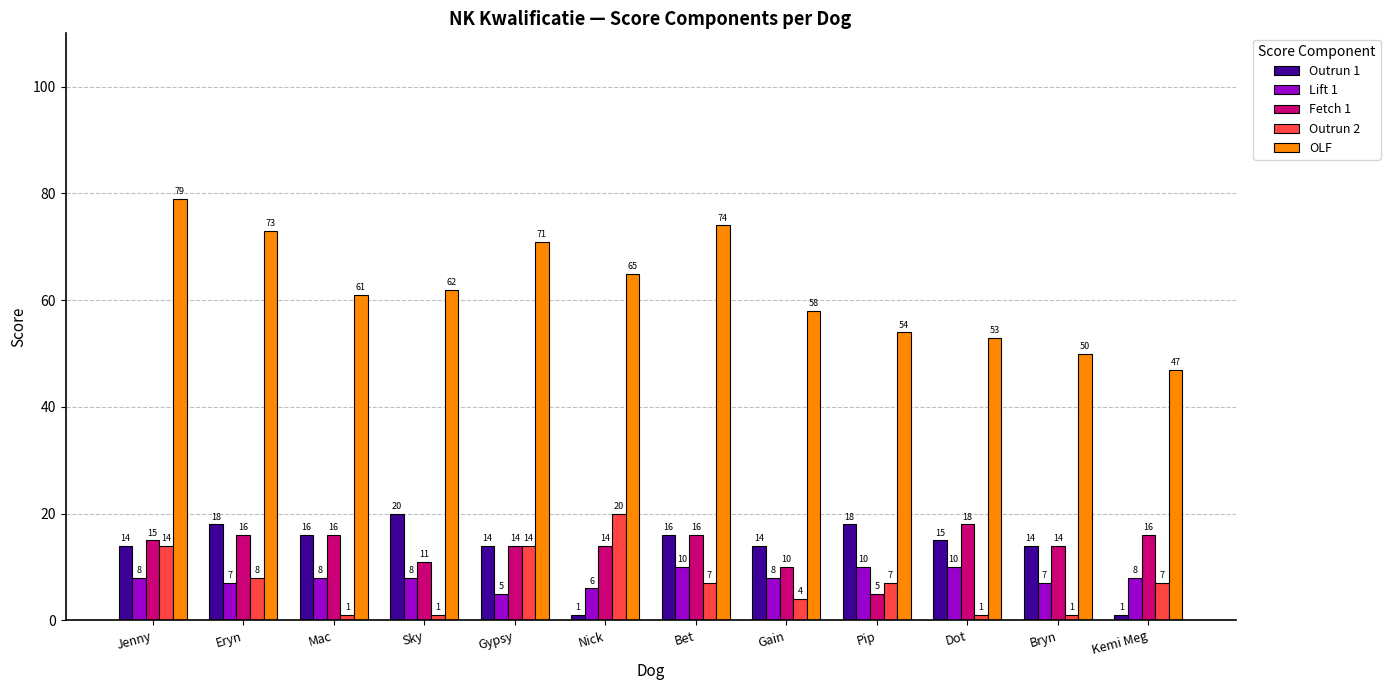

Is it true that Fetch 1 equals 5 at Pip?

True